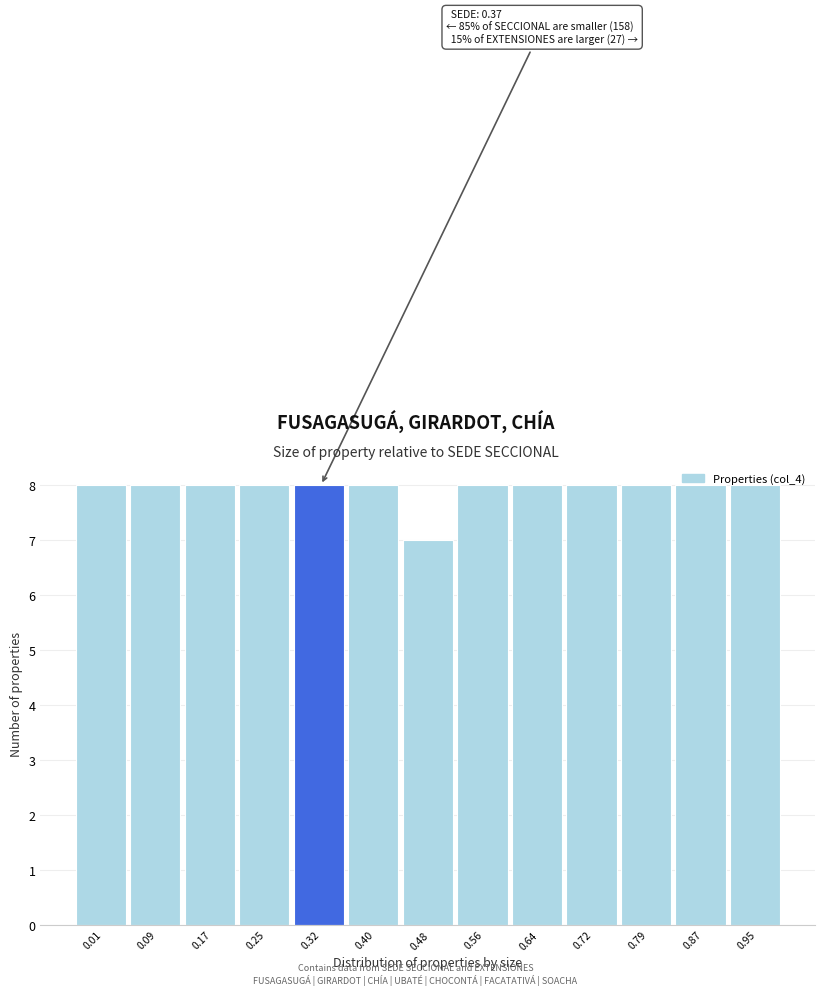

What value does the data have at 0.40?

8